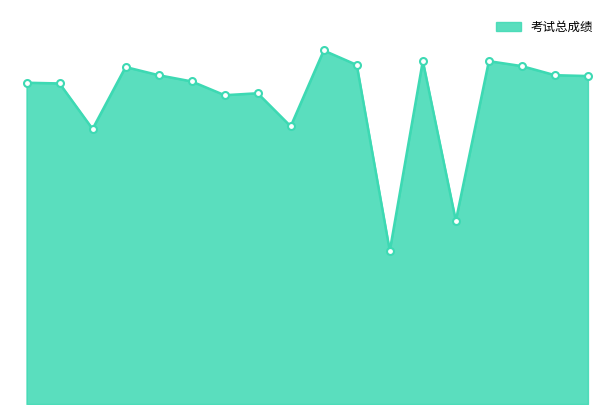

Rank the categories by value from lowest to highest.

12, 14, 3, 9, 7, 8, 2, 1, 6, 18, 5, 17, 4, 16, 11, 15, 13, 10